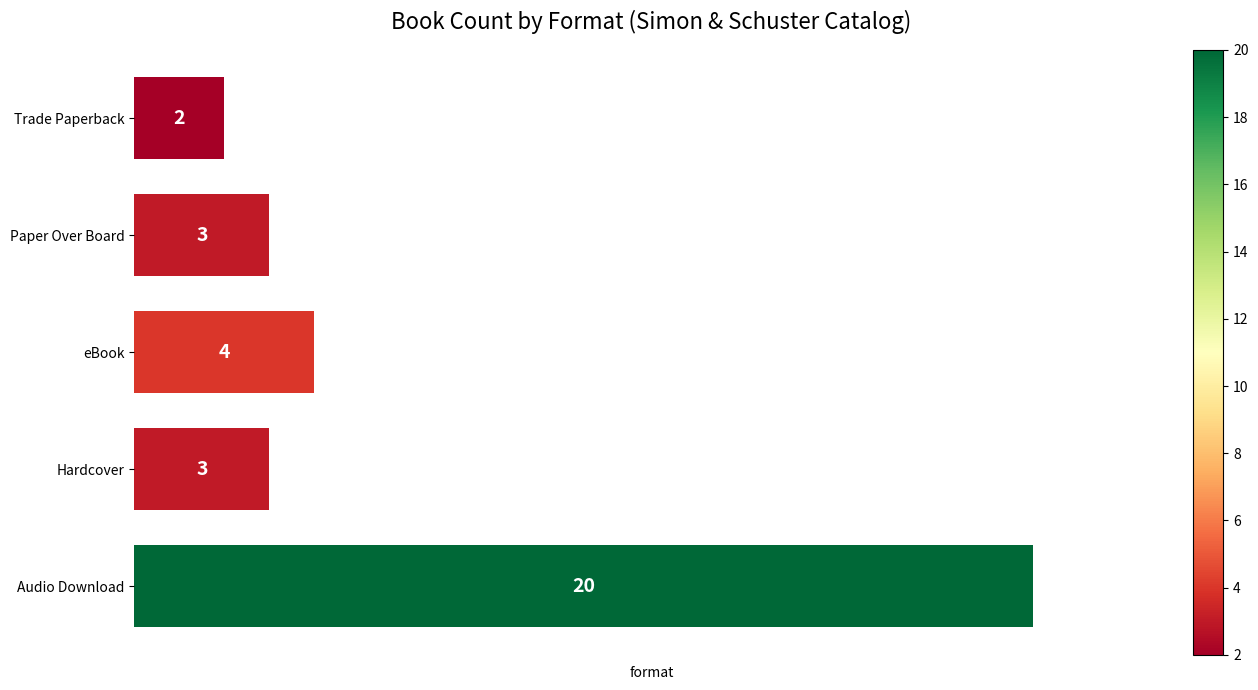

What is the change in value from Hardcover to eBook?

+1